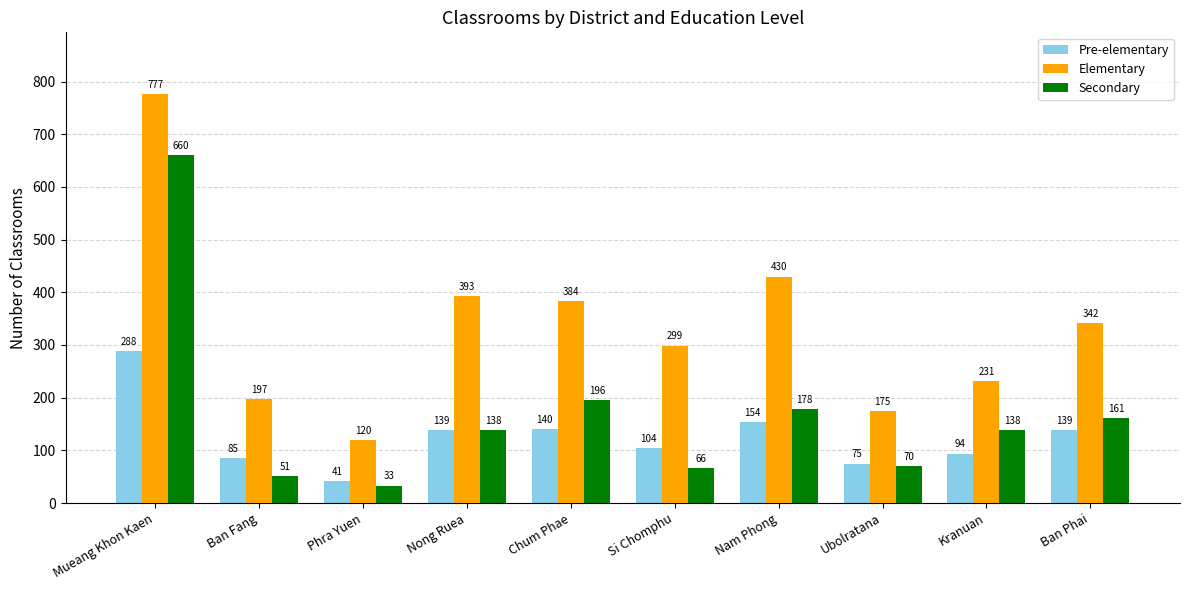

Where is Secondary nearest to the value 346?

Chum Phae